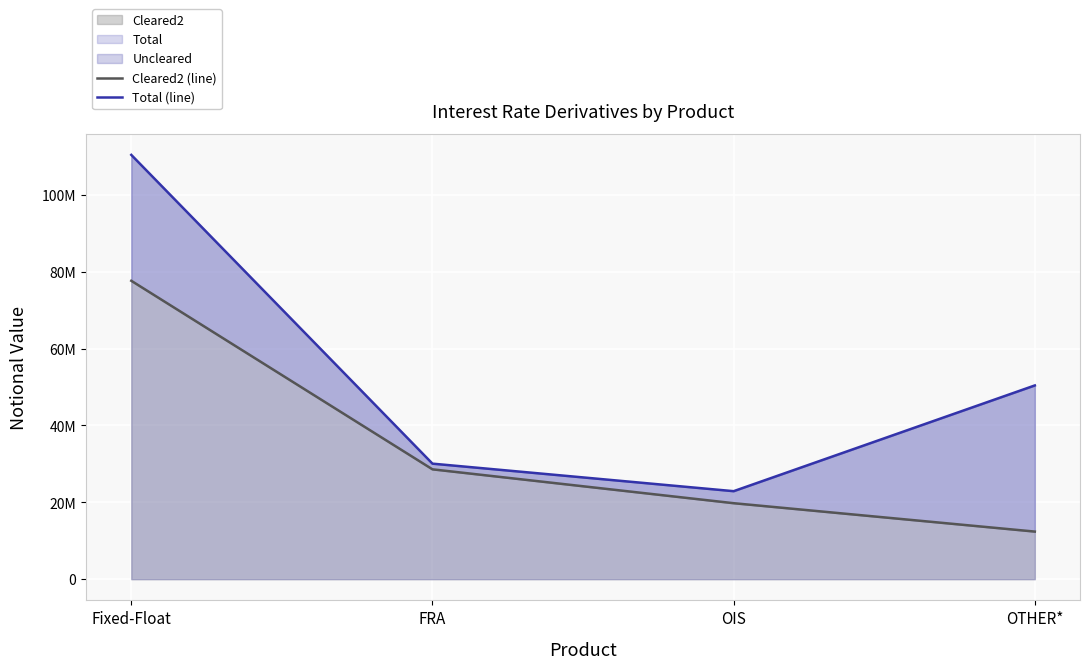

Rank the categories by Total (line) value from lowest to highest.

OIS, FRA, OTHER*, Fixed-Float